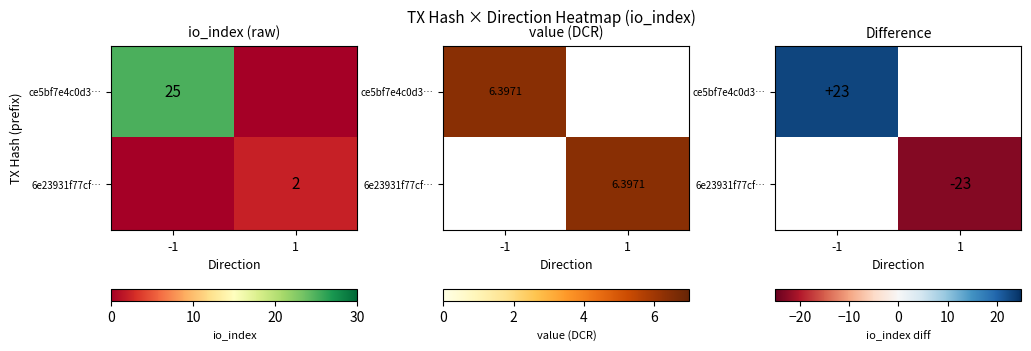

At which label does ce5bf7e4c0d3… reach its peak?

-1